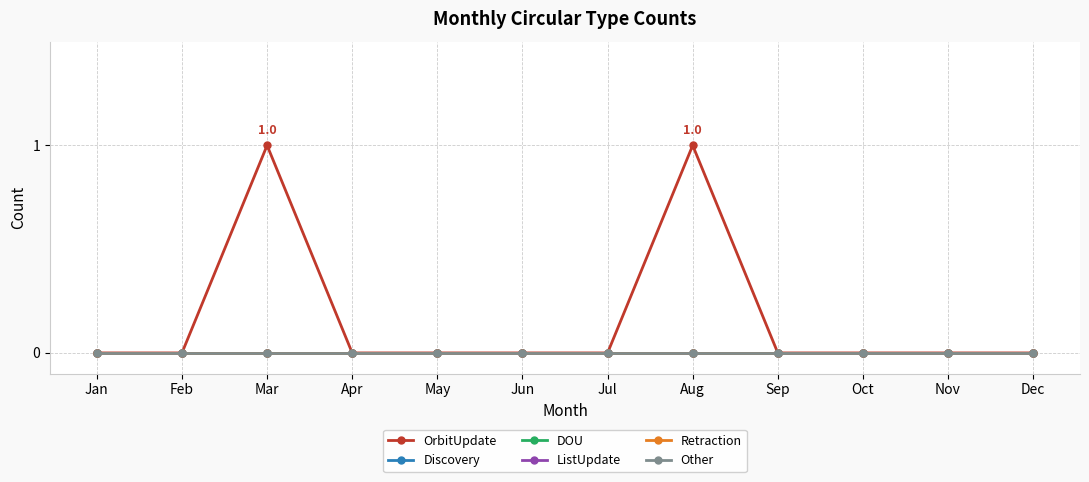

Which category has the lowest value across all series?

Jan